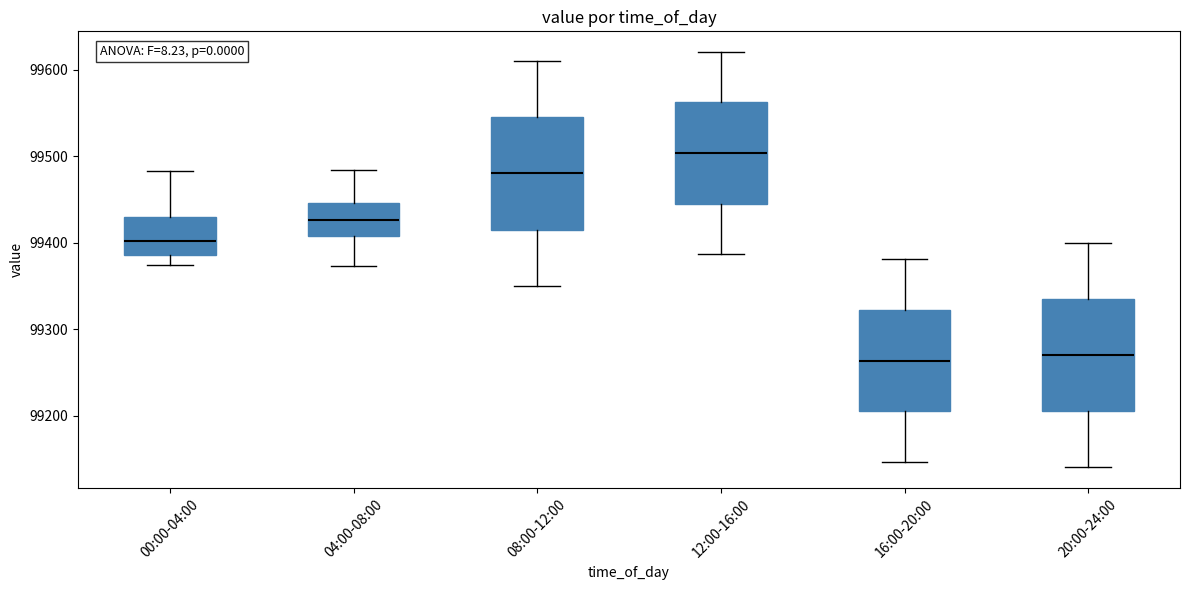

Reading left to right, read every box against the y-axis: the position of its median line, the range the box covers, and the ends of its whiskers. The values are not printed on the chart, so give them approximately, as read against the axis.

00:00-04:00: median 99400, box 99390 to 99430, whiskers 99370 to 99480
04:00-08:00: median 99430, box 99410 to 99450, whiskers 99370 to 99480
08:00-12:00: median 99480, box 99420 to 99540, whiskers 99350 to 99610
12:00-16:00: median 99500, box 99440 to 99560, whiskers 99390 to 99620
16:00-20:00: median 99260, box 99200 to 99320, whiskers 99150 to 99380
20:00-24:00: median 99270, box 99210 to 99330, whiskers 99140 to 99400